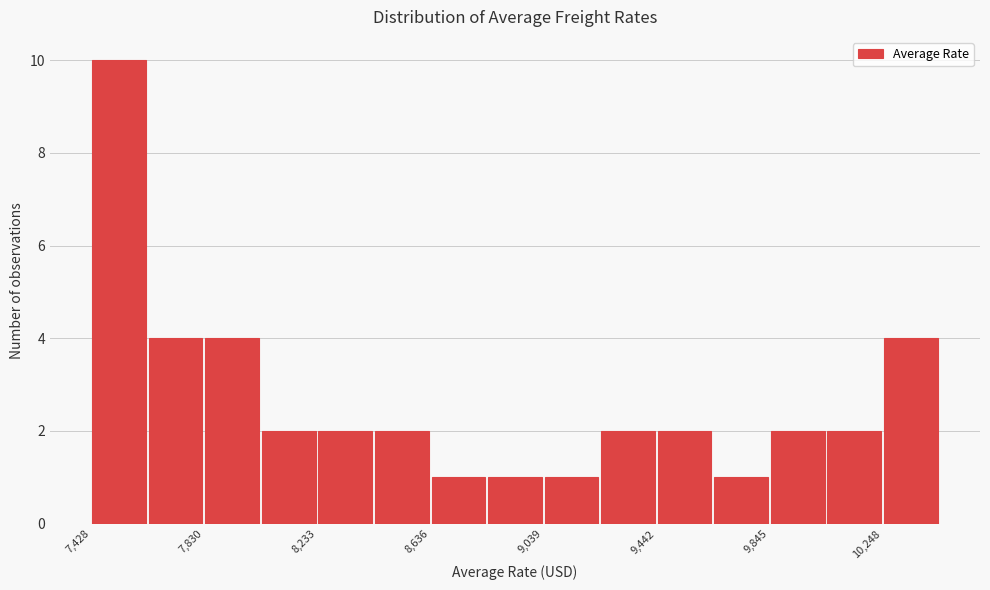

Which range on the x-axis has the tallest bar?

7450 to 7650